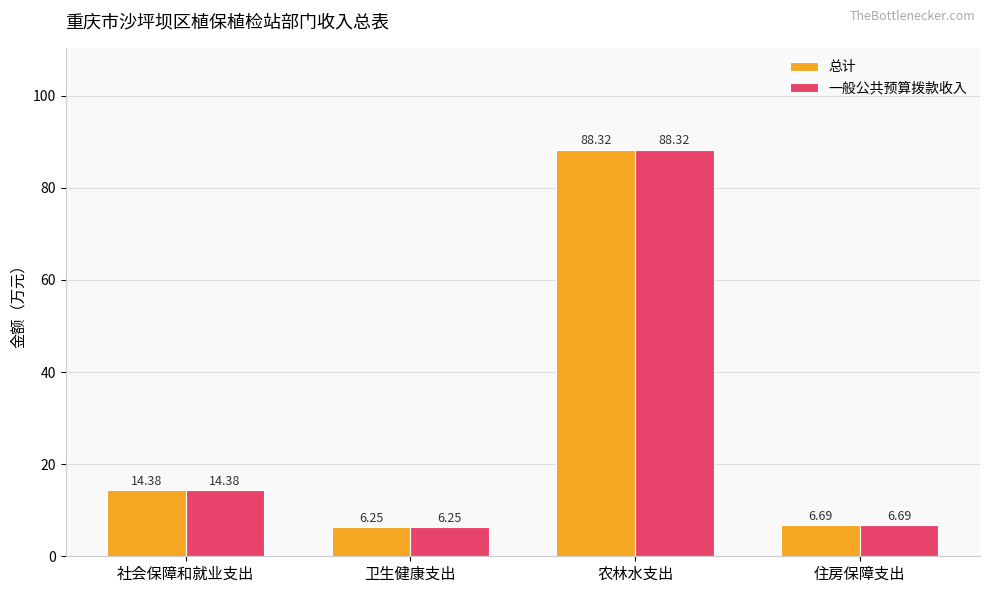

Is it true that 一般公共预算拨款收入 equals 12.0 at 住房保障支出?

False